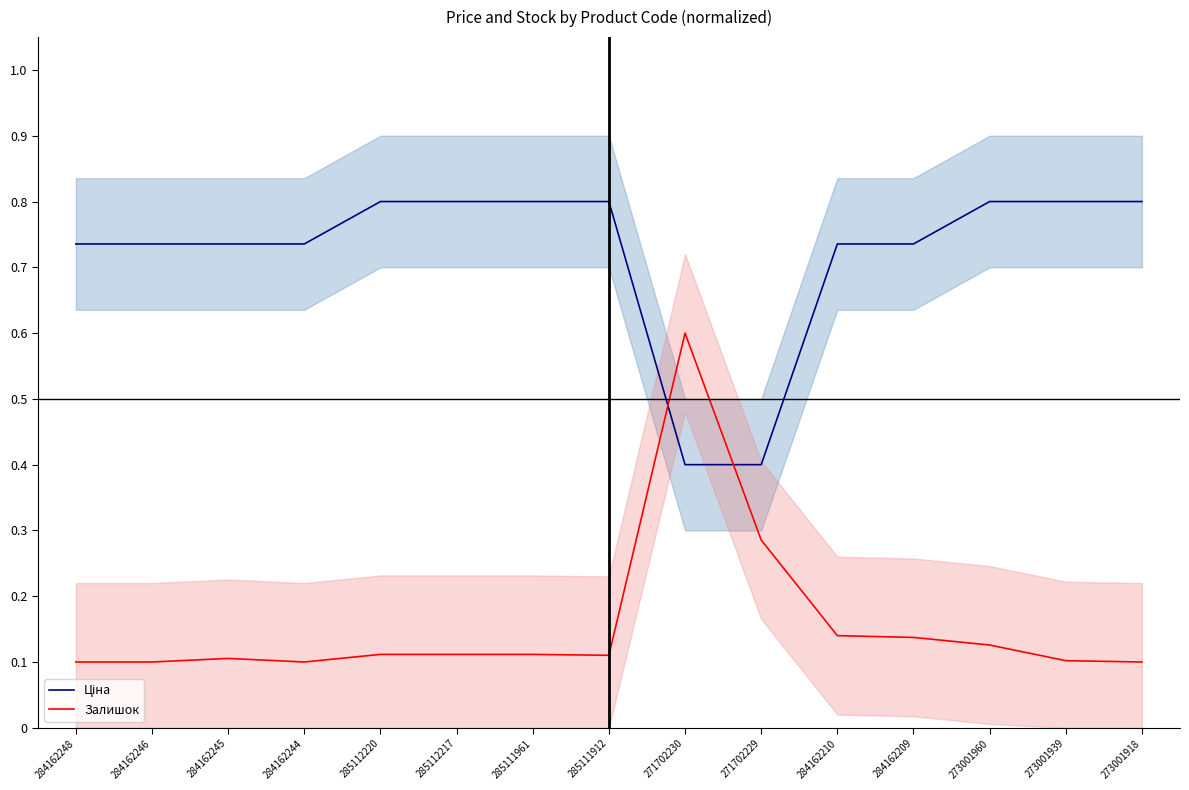

What is the sum of the Ціна values at 285112220 and 284162245?

1.5